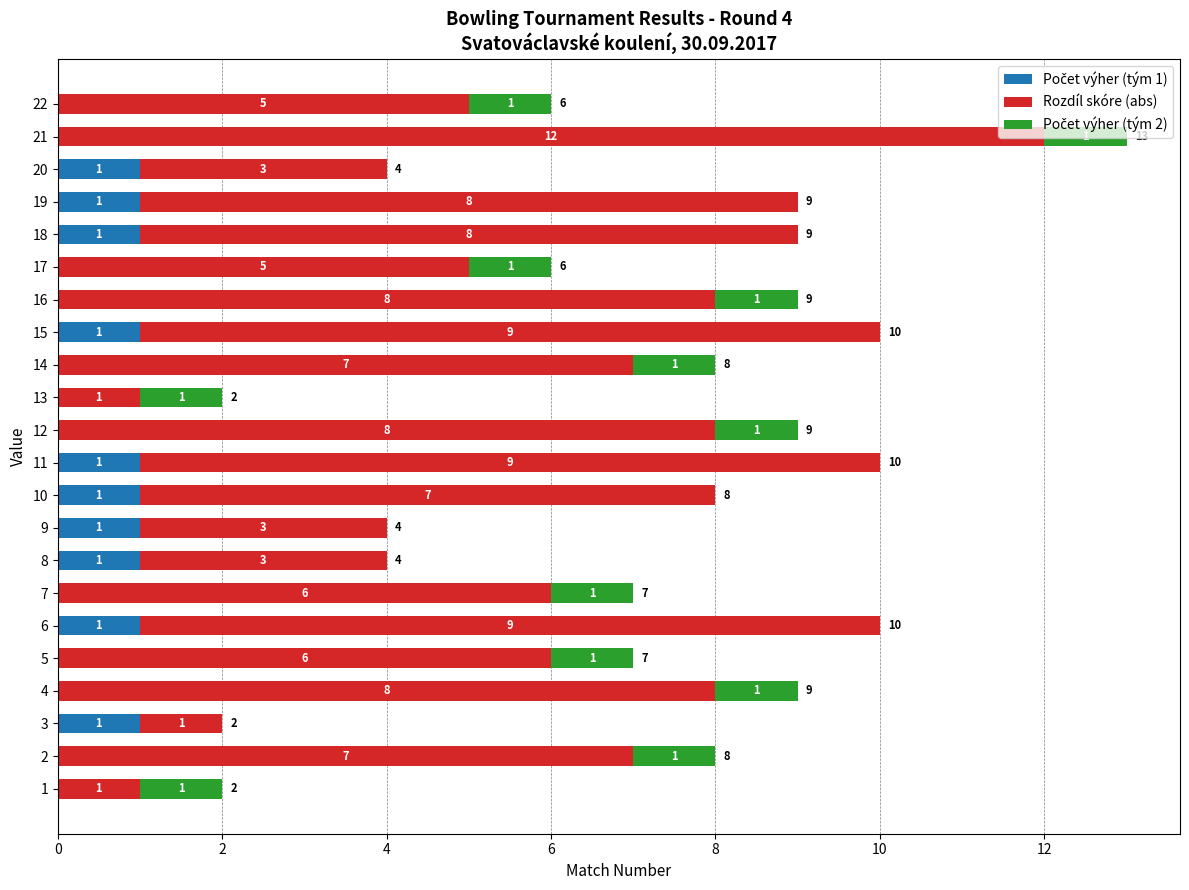

At which category is the sum across all series the highest?

21